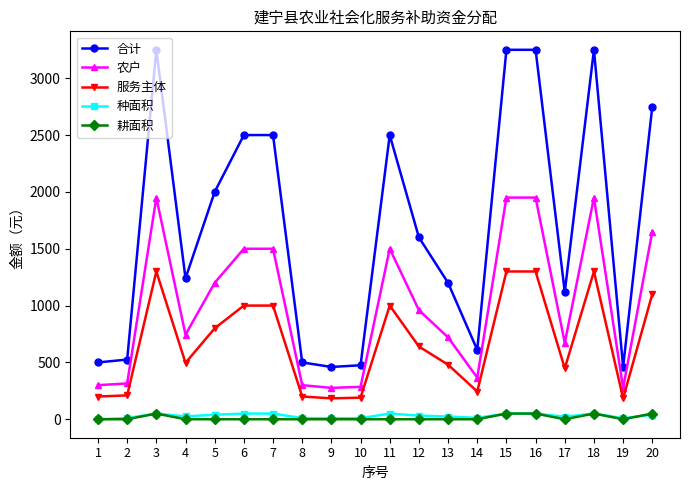

True or false: 服务主体 has more than 1 interior local peaks.

True